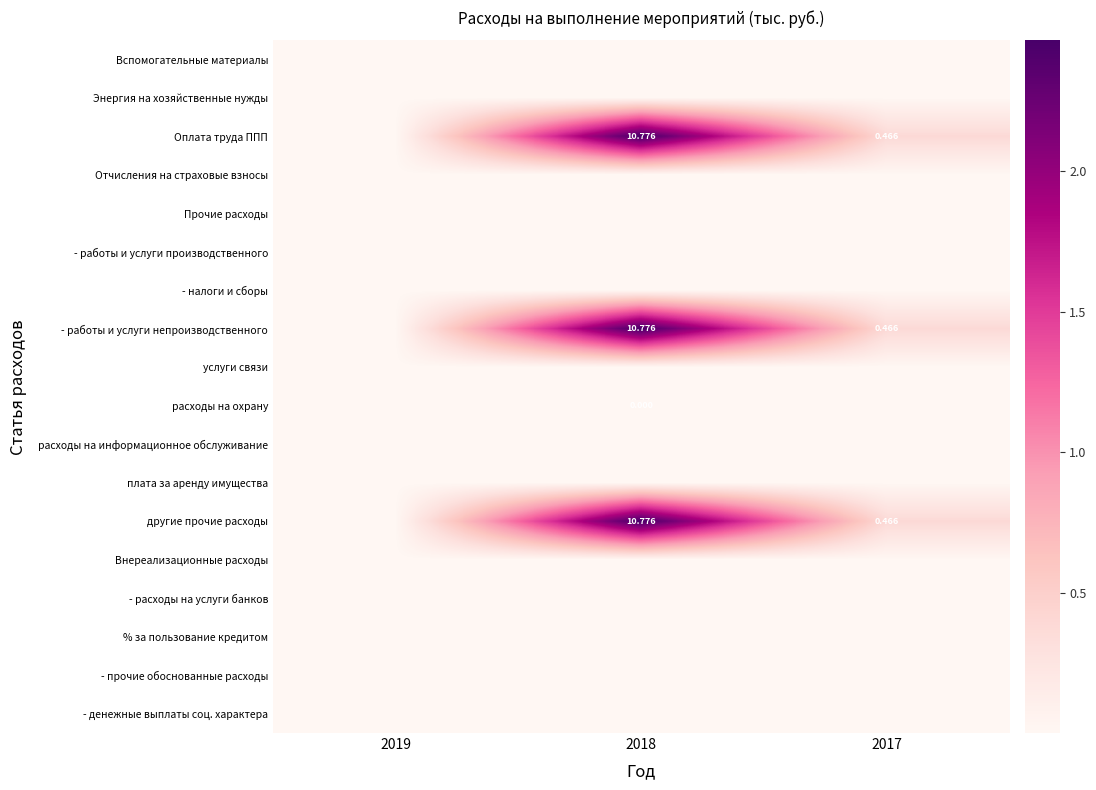

Is the value of другие прочие расходы at 2017 greater than the value of - работы и услуги непроизводственного at 2018?

No